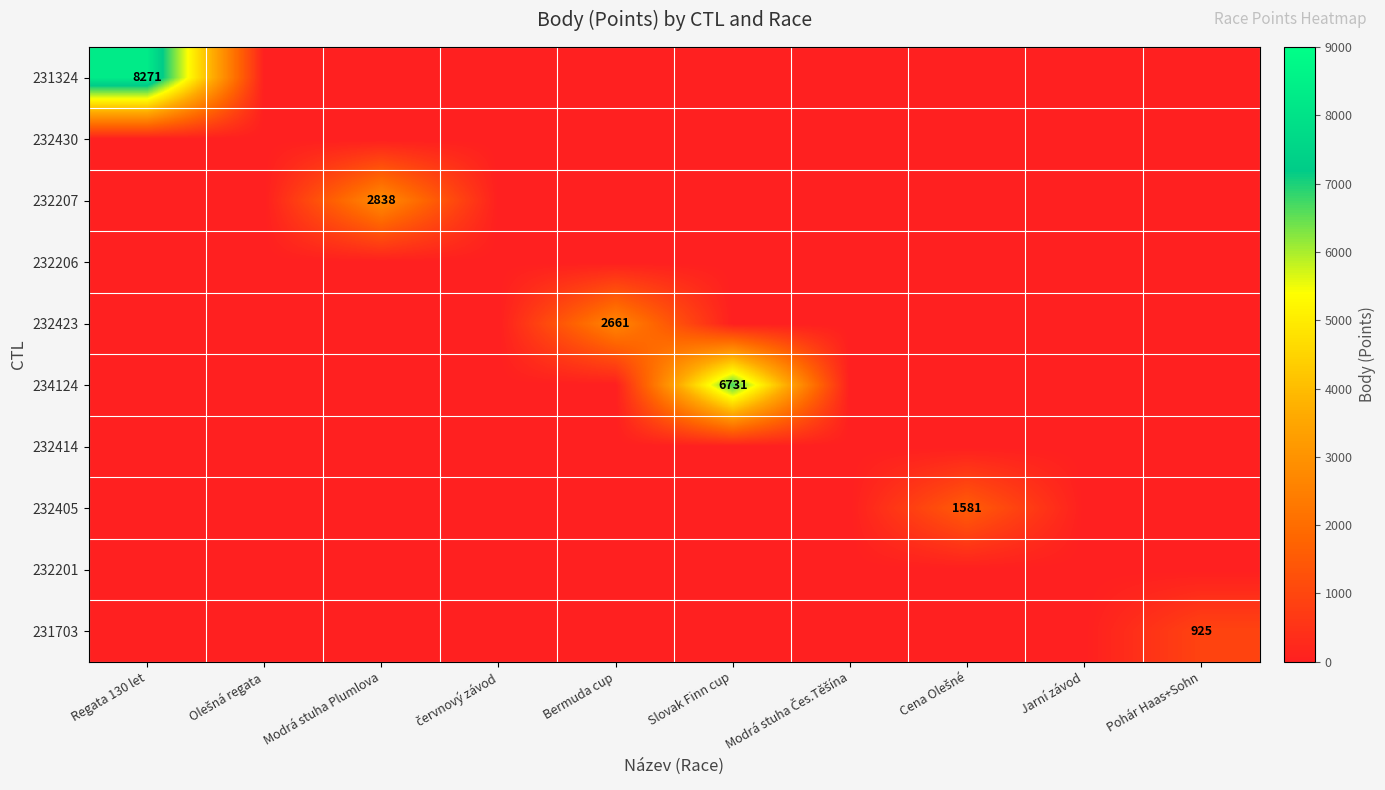

Which label corresponds to the smallest value in the chart?

Olešná regata